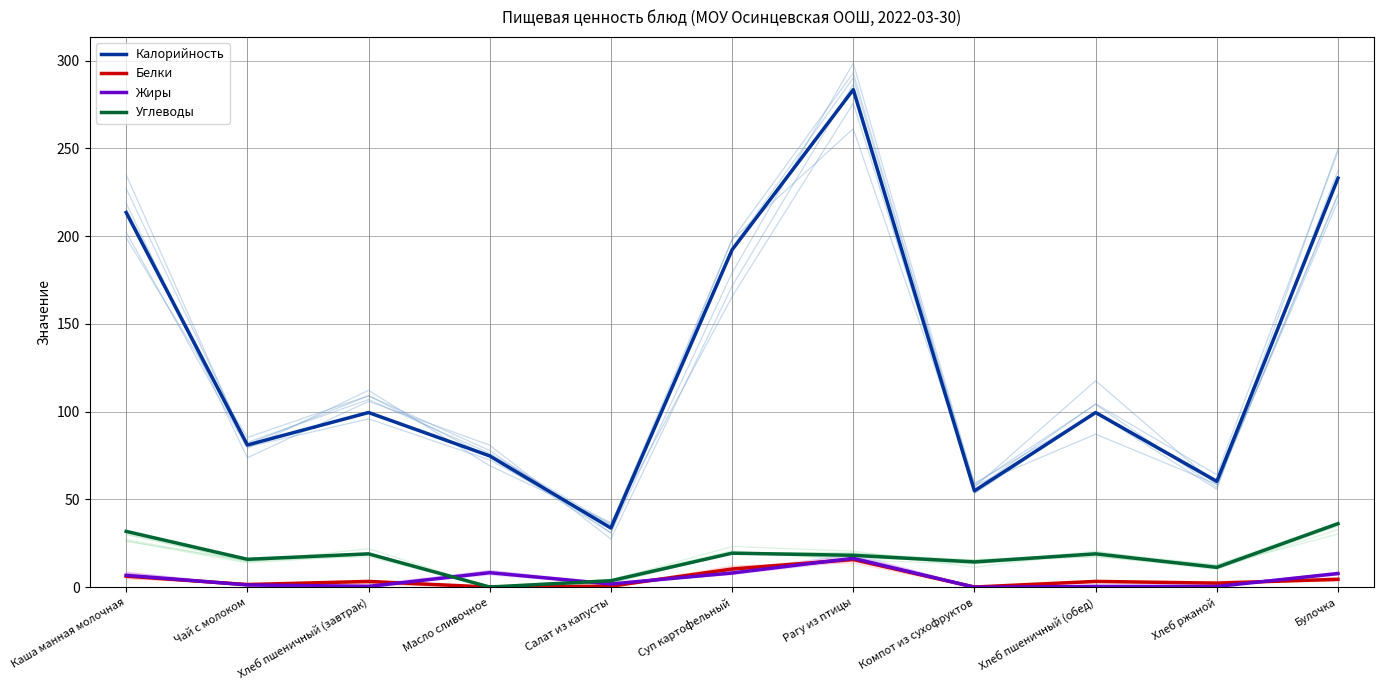

What are all the series names shown in the legend?

Калорийность, Белки, Жиры, Углеводы